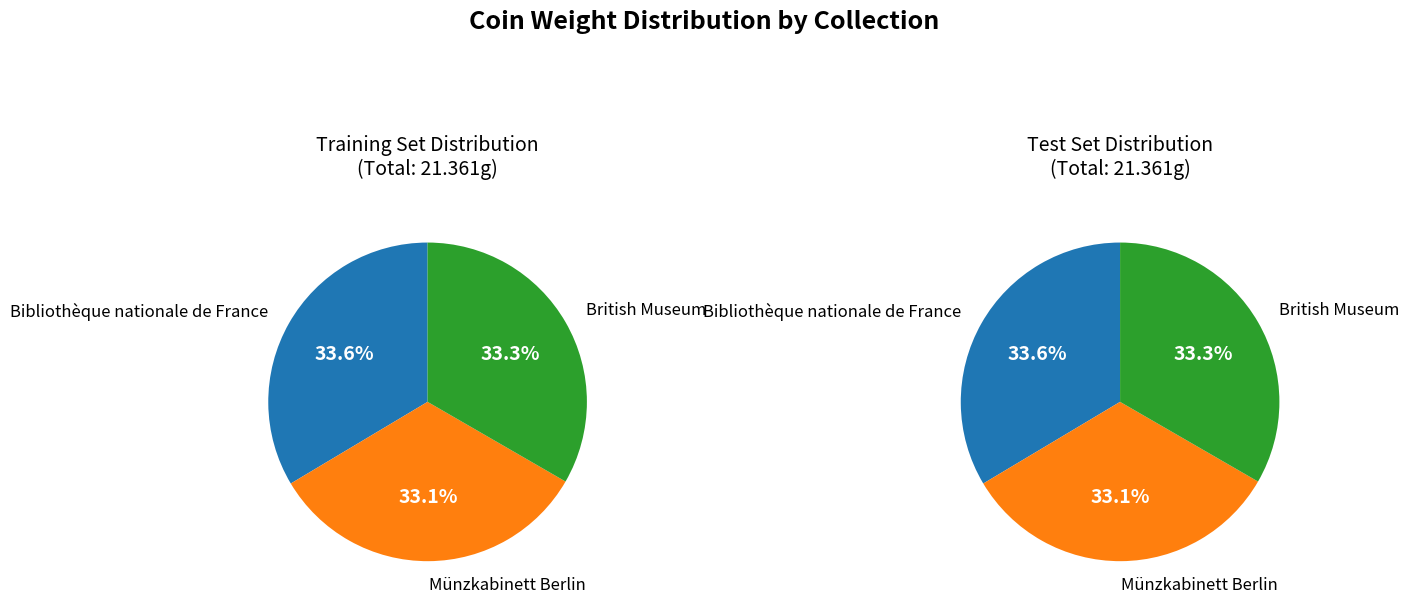

How many slices are in this pie chart?

3